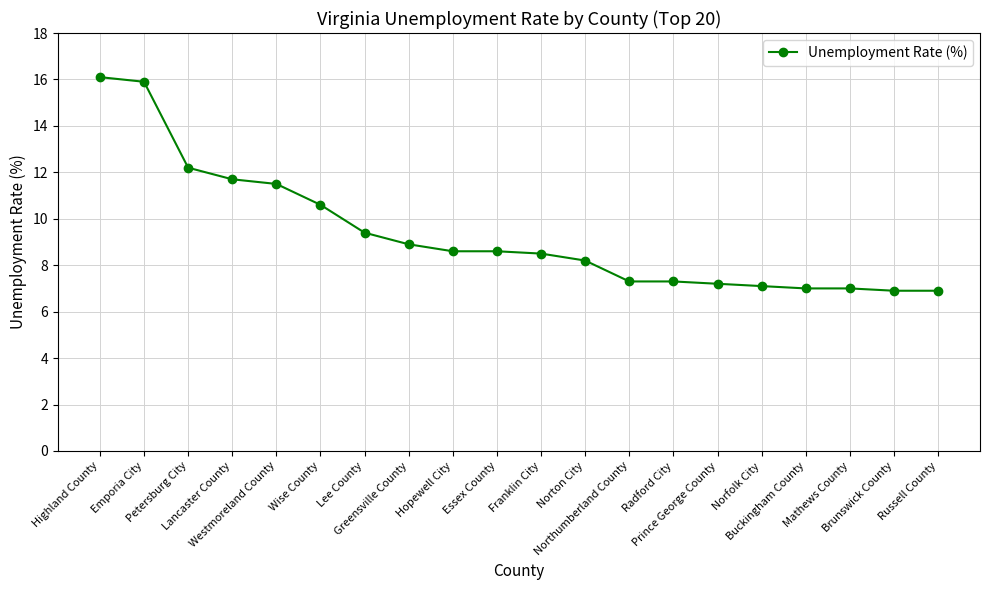

What value does the data have at Wise County?

10.6